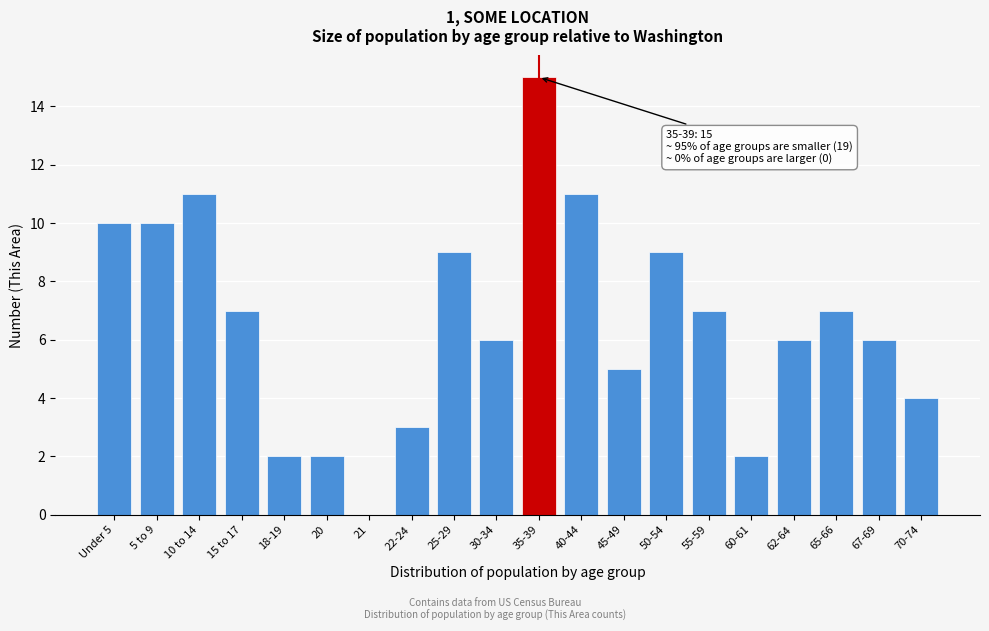

Reading left to right, what are all the values shown in this chart?

Under 5=10	5 to 9=10	10 to 14=11	15 to 17=7	18-19=2	20=2	21=0	22-24=3	25-29=9	30-34=6	35-39=15	40-44=11	45-49=5	50-54=9	55-59=7	60-61=2	62-64=6	65-66=7	67-69=6	70-74=4